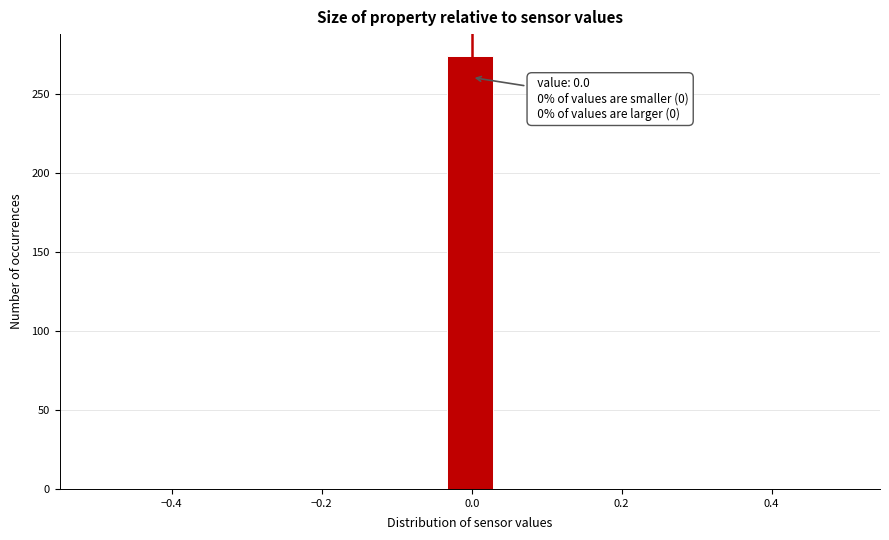

Read against the x-axis, roughly where is the centre of the tallest bar?

0.00